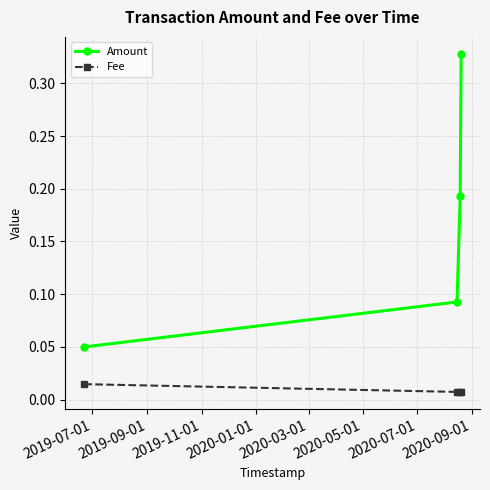

List the series in order of their overall mean, highest first.

Amount, Fee